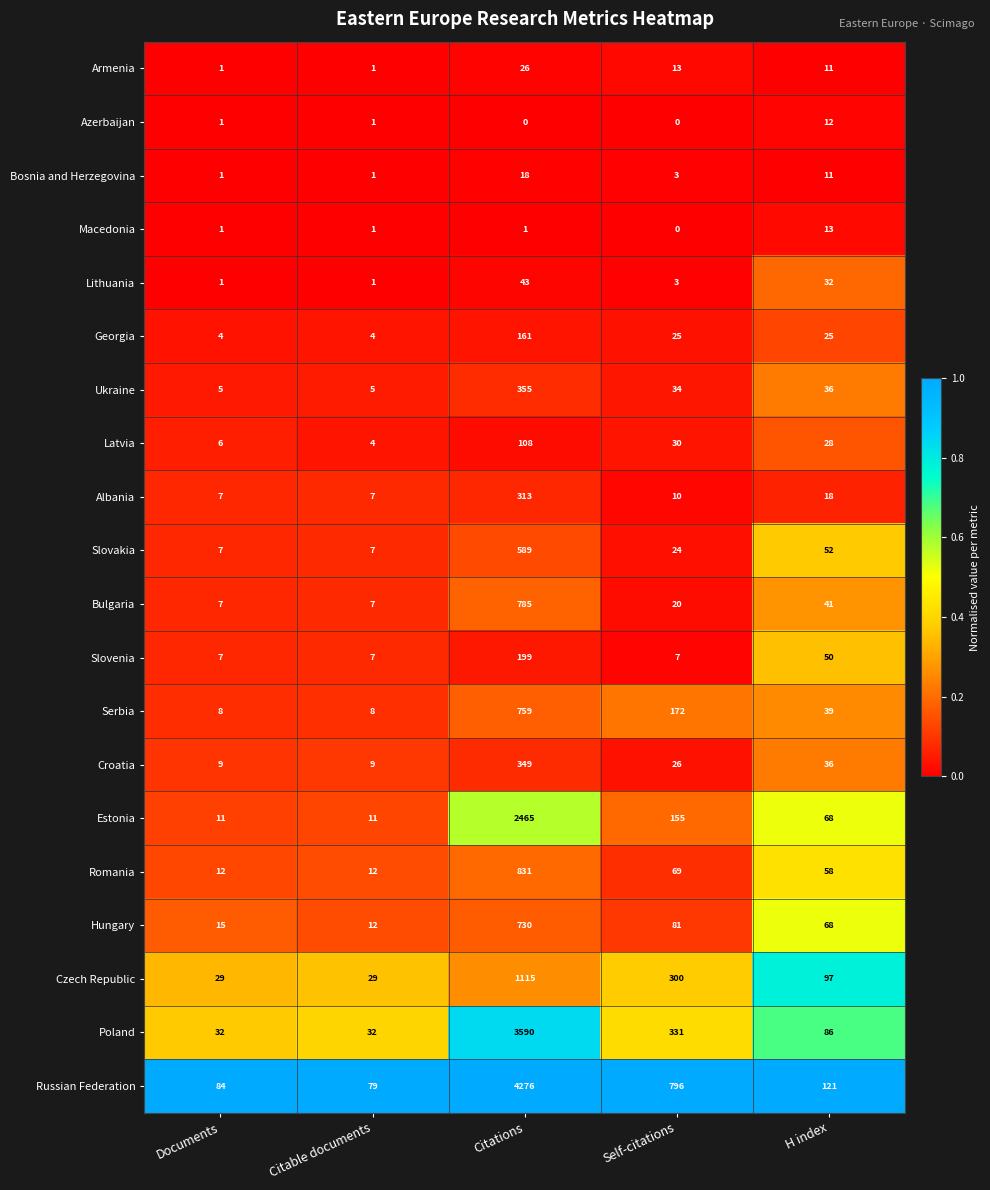

The Lithuania series shows 1 at Documents. True or false?

True